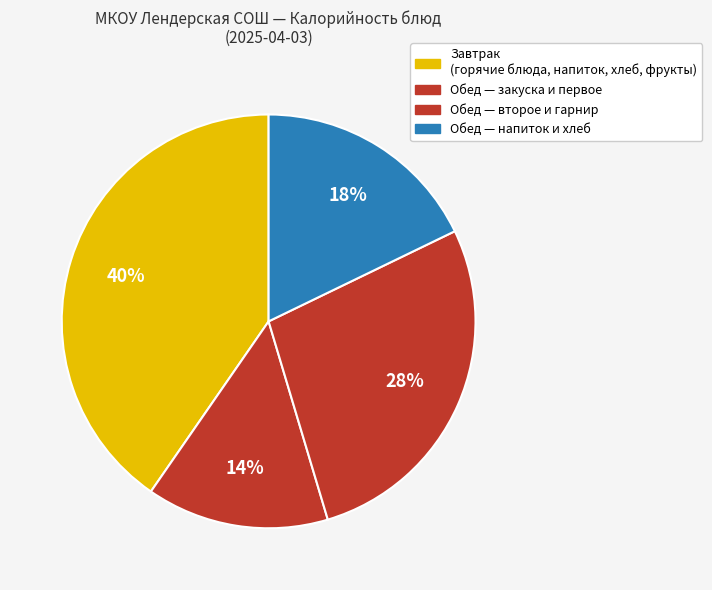

Does any single category account for the majority?

No